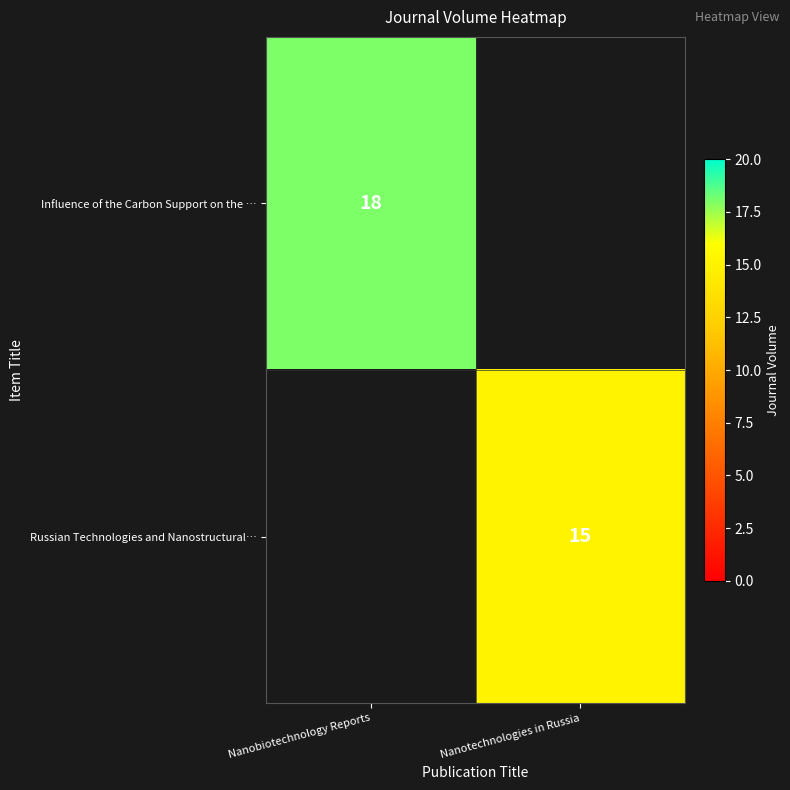

Is it true that Russian Technologies and Nanostructural… equals 9 at Nanotechnologies in Russia?

False